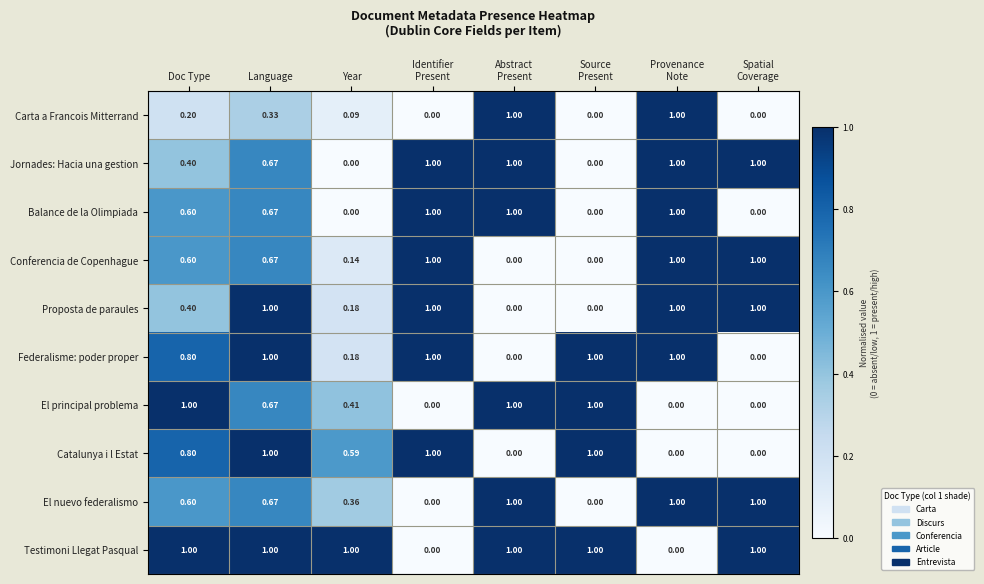

How many categories are shown in the chart?

8